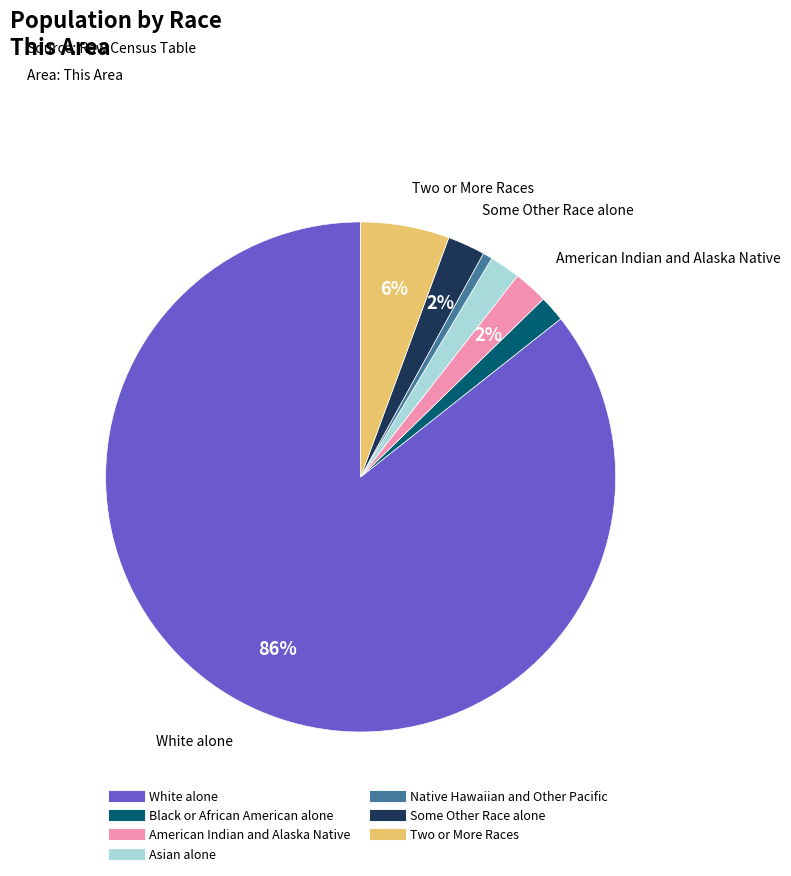

True or false: American Indian and Alaska Native accounts for 2% of the total.

True